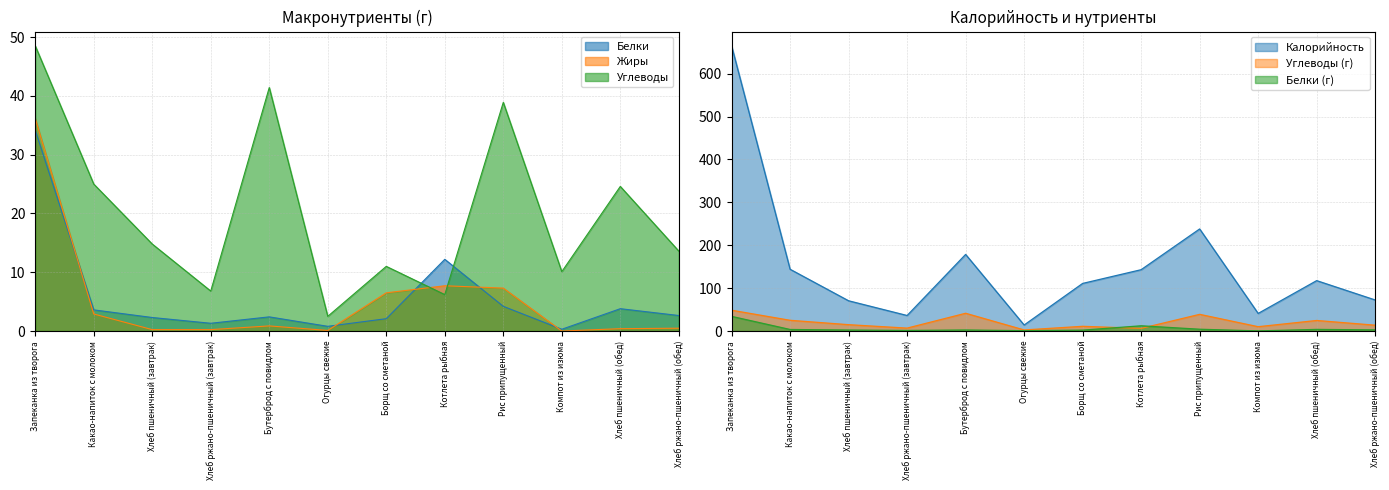

What is the label of the 2nd point from the left?

Какао-напиток с молоком